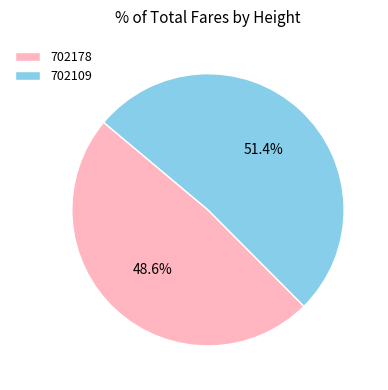

Is it true that 702109 is 51% of the pie?

True